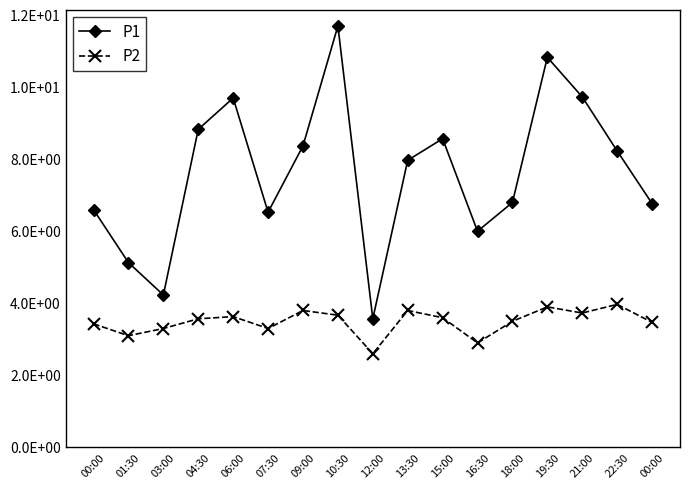

At how many categories does at least one series exceed 7?

9